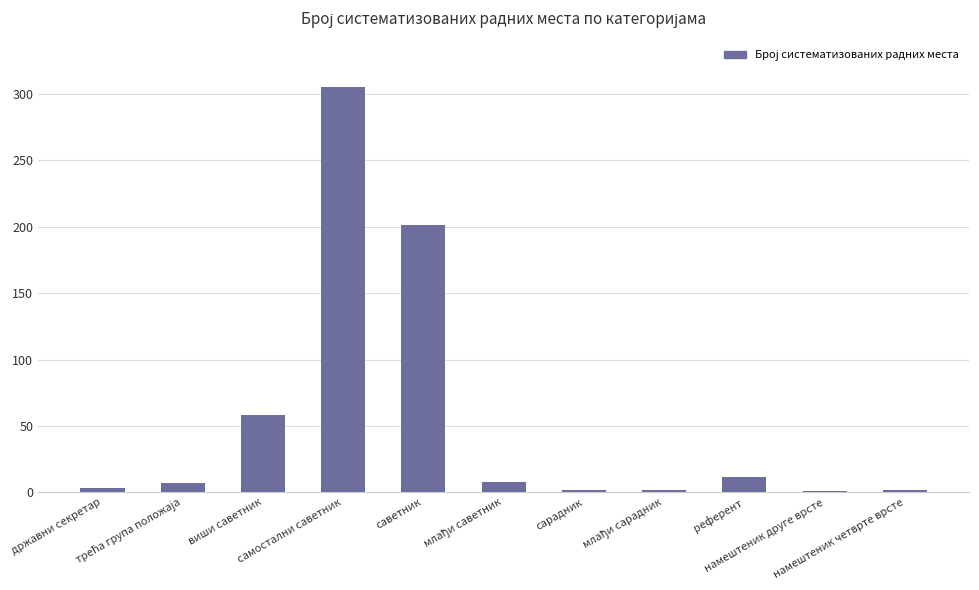

What is the sum of all values?

601